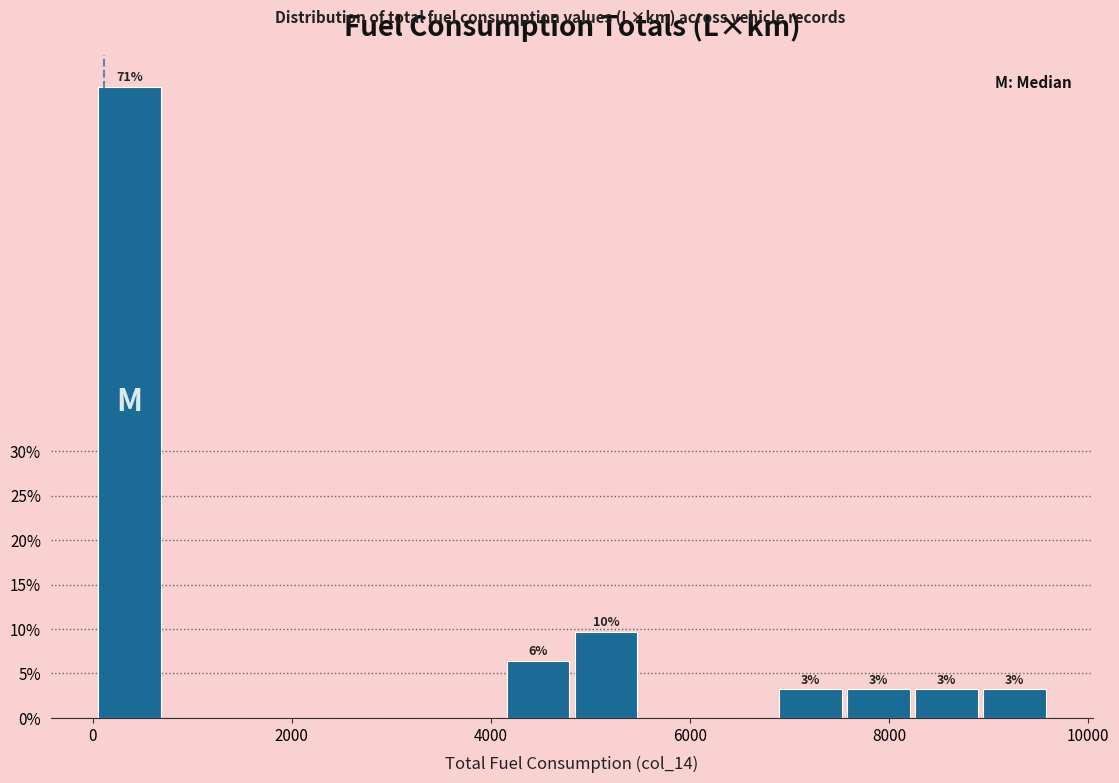

Read against the x-axis, roughly where is the centre of the tallest bar?

400